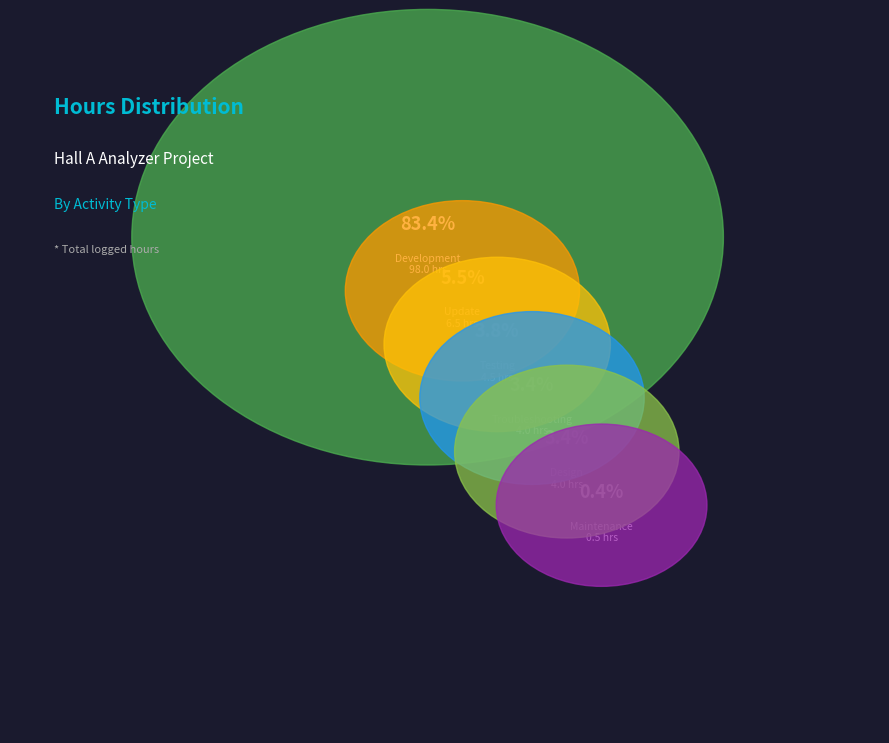

Count the number of slices in the pie.

5